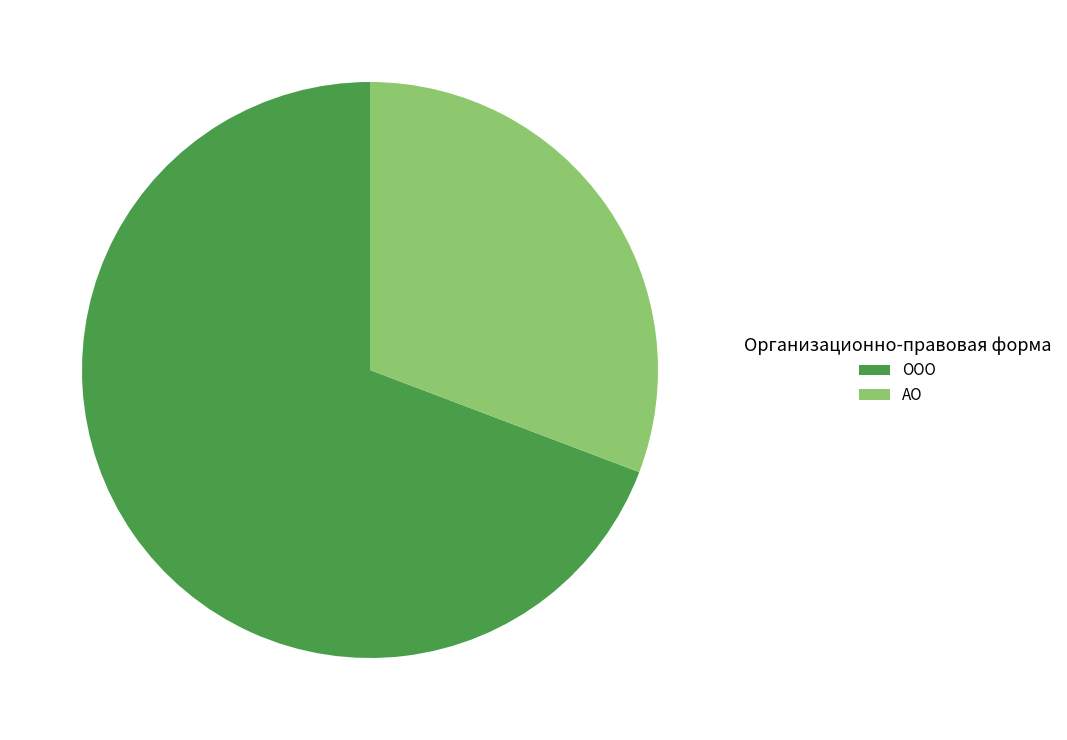

Does any single category account for the majority?

Yes